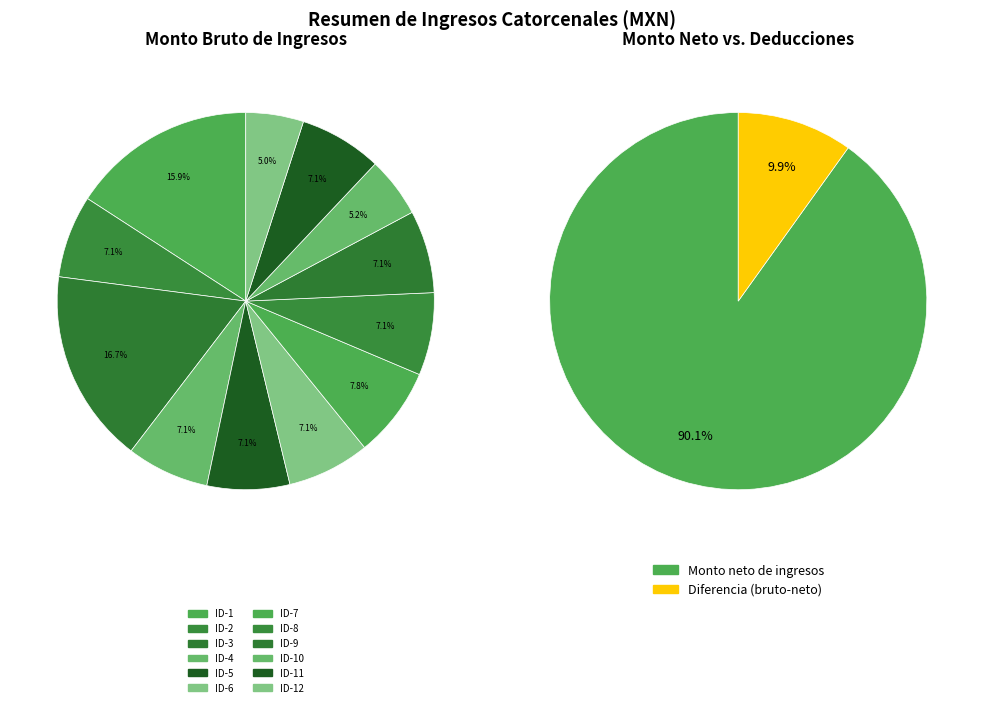

To the nearest percent, what is the difference between the largest and smallest slice percentages?

12%